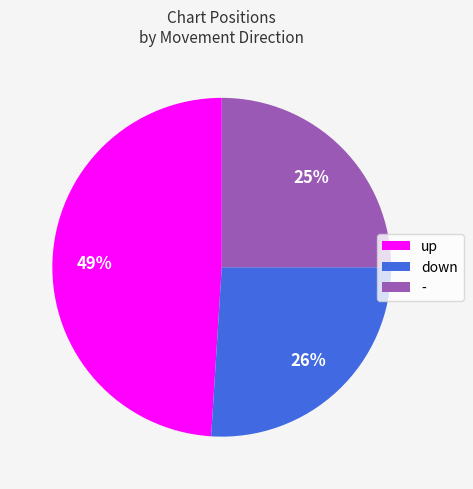

What is the ratio of the value at - to the value at down?

1.0